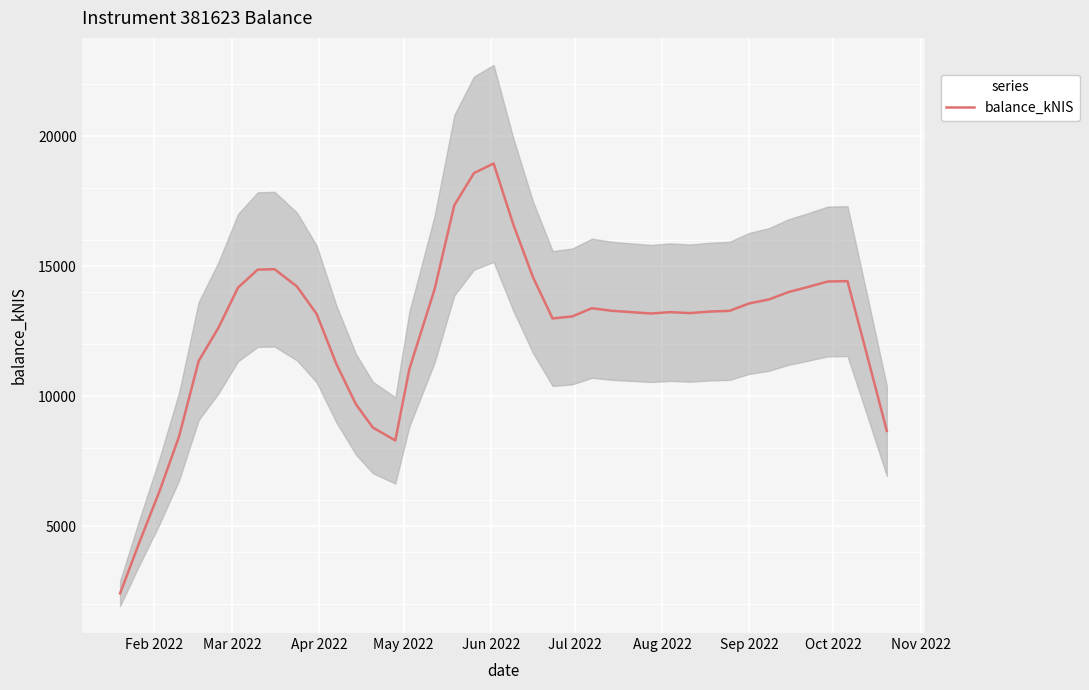

How many values are below 13255?

20